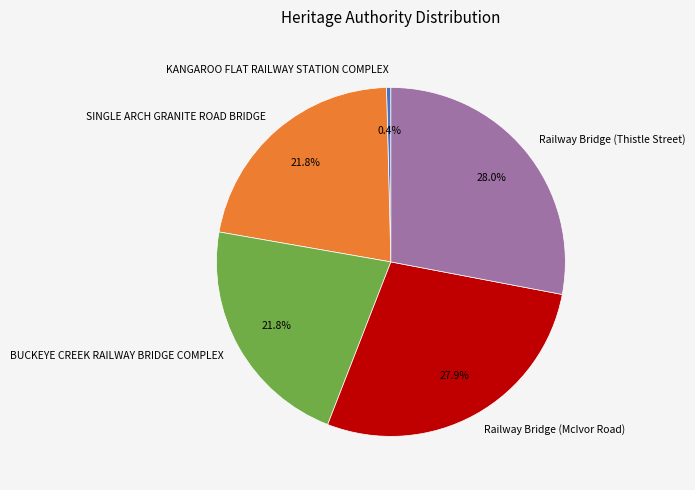

True or false: Railway Bridge (Thistle Street) accounts for 28% of the total.

True